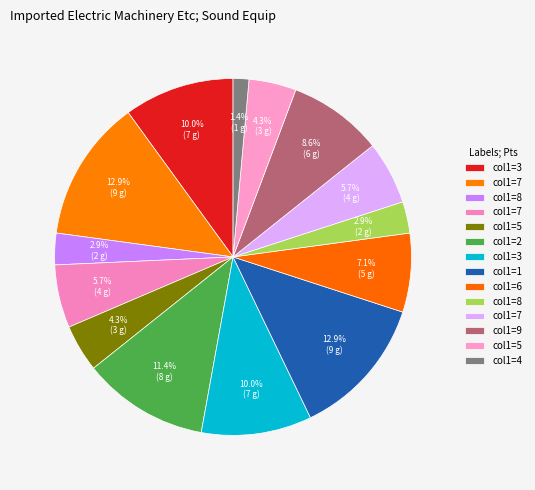

Does any single category account for the majority?

No